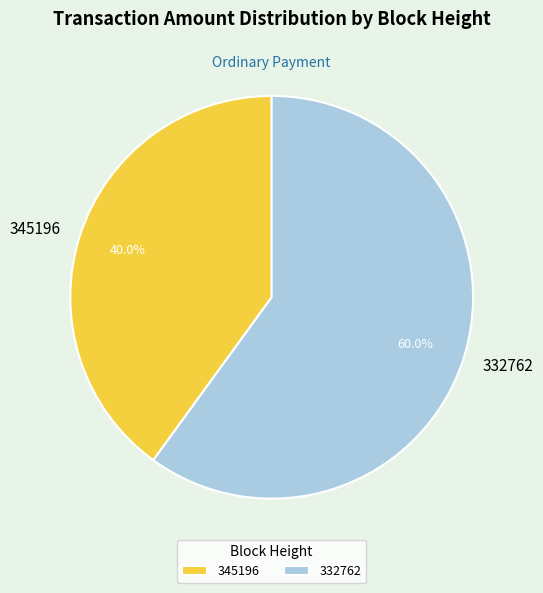

To the nearest percent, what percentage of the pie is 345196?

40%